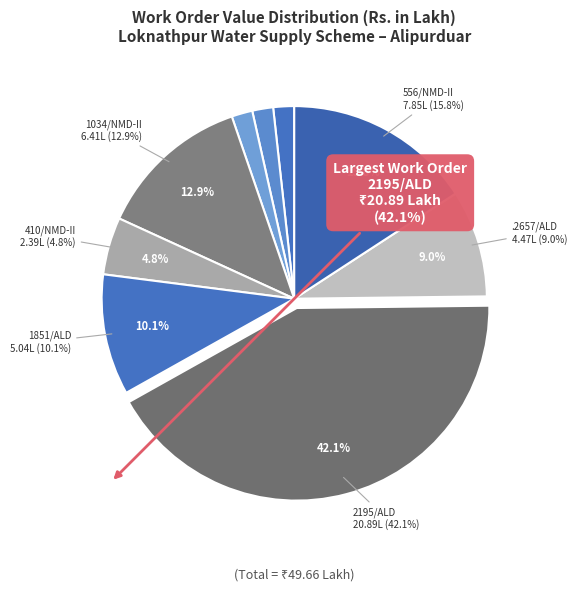

Combined, what portion of the pie is .2657/ALD and 556/NMD-II?

24.8%